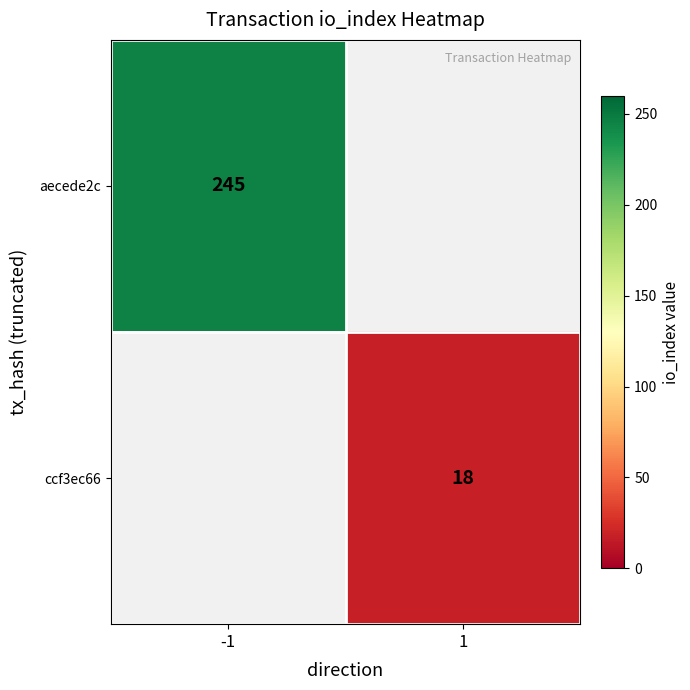

List the labels in order of aecede2c value, largest first.

-1, 1